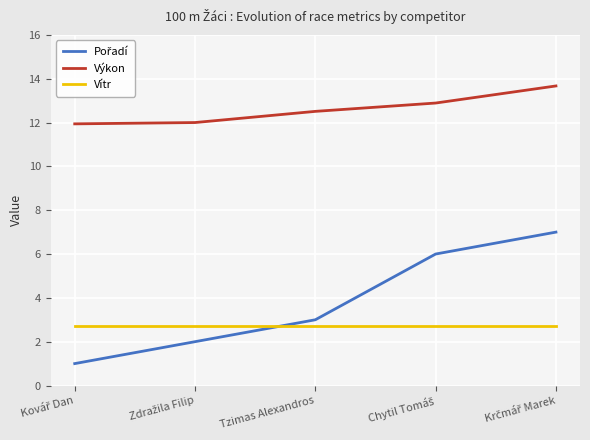

What is the highest value of the Výkon series?

13.7